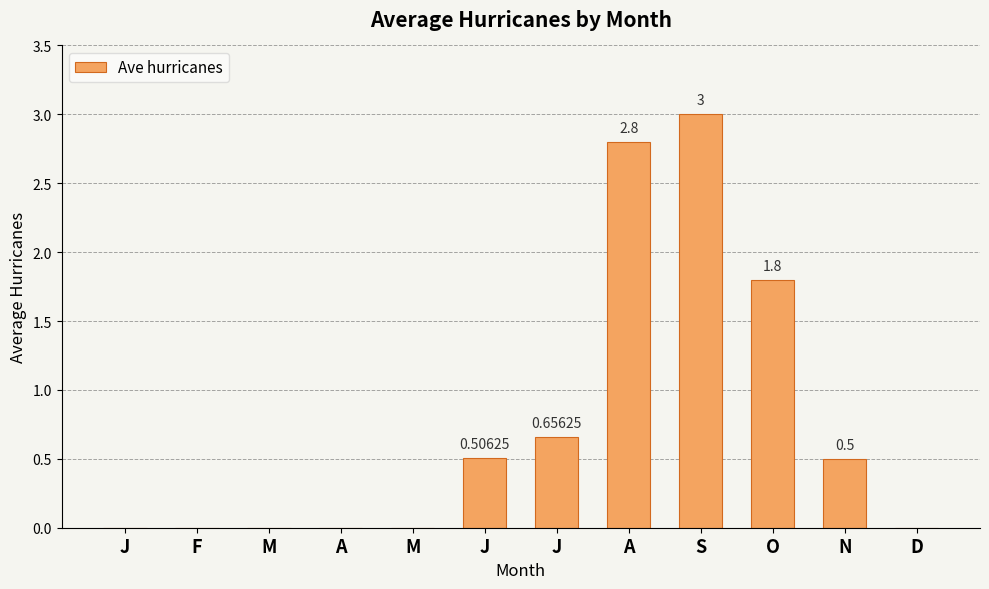

What is the sum of the values at J and A?

3.5